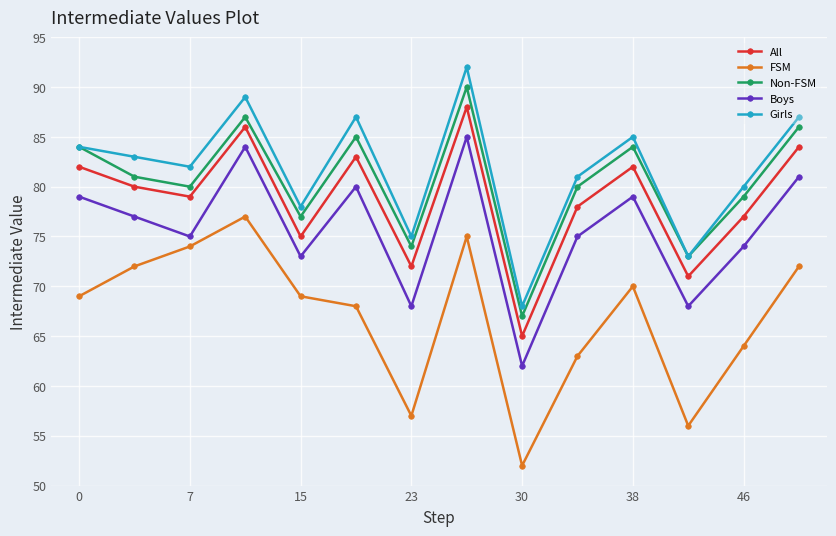

Reading left to right, list all the values displayed in this chart.

All: 82	80	79	86	75	83	72	88	65	78	82	71	77	84
FSM: 69	72	74	77	69	68	57	75	52	63	70	56	64	72
Non-FSM: 84	81	80	87	77	85	74	90	67	80	84	73	79	86
Boys: 79	77	75	84	73	80	68	85	62	75	79	68	74	81
Girls: 84	83	82	89	78	87	75	92	68	81	85	73	80	87